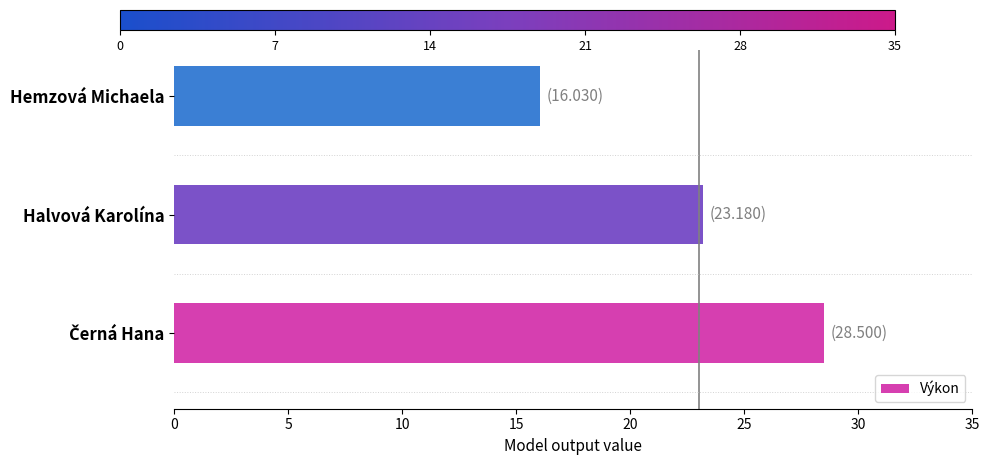

What is the average value?

22.6